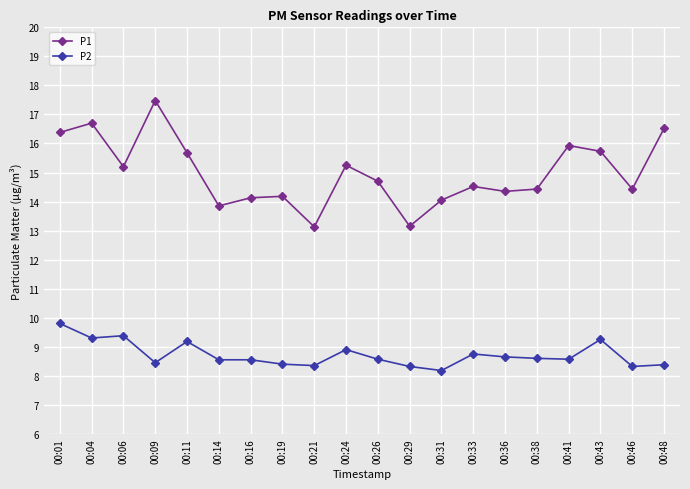

True or false: P2 and P1 cross at least once.

False